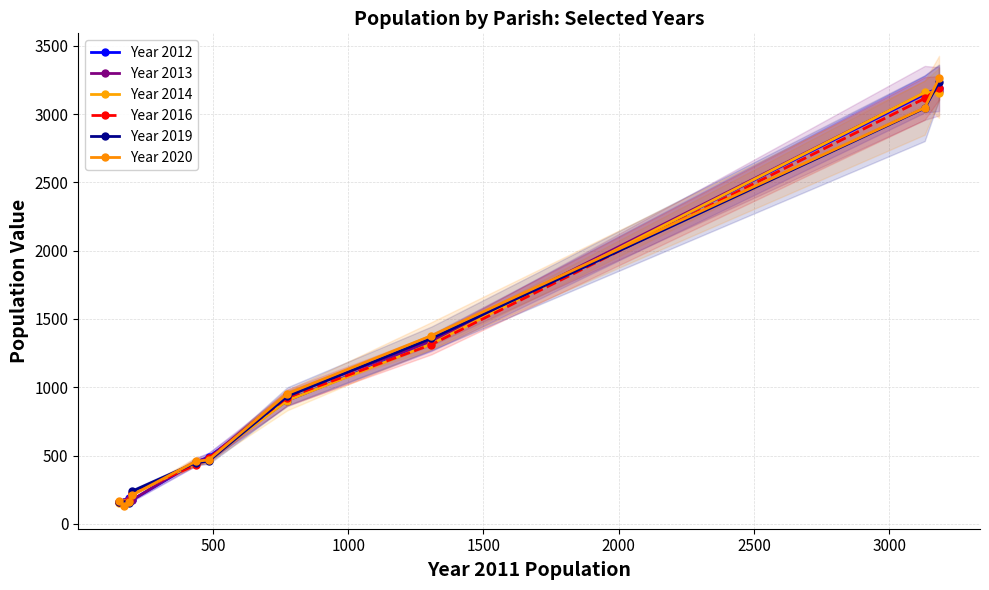

True or false: Year 2019 has a value of 282 at 0.

False